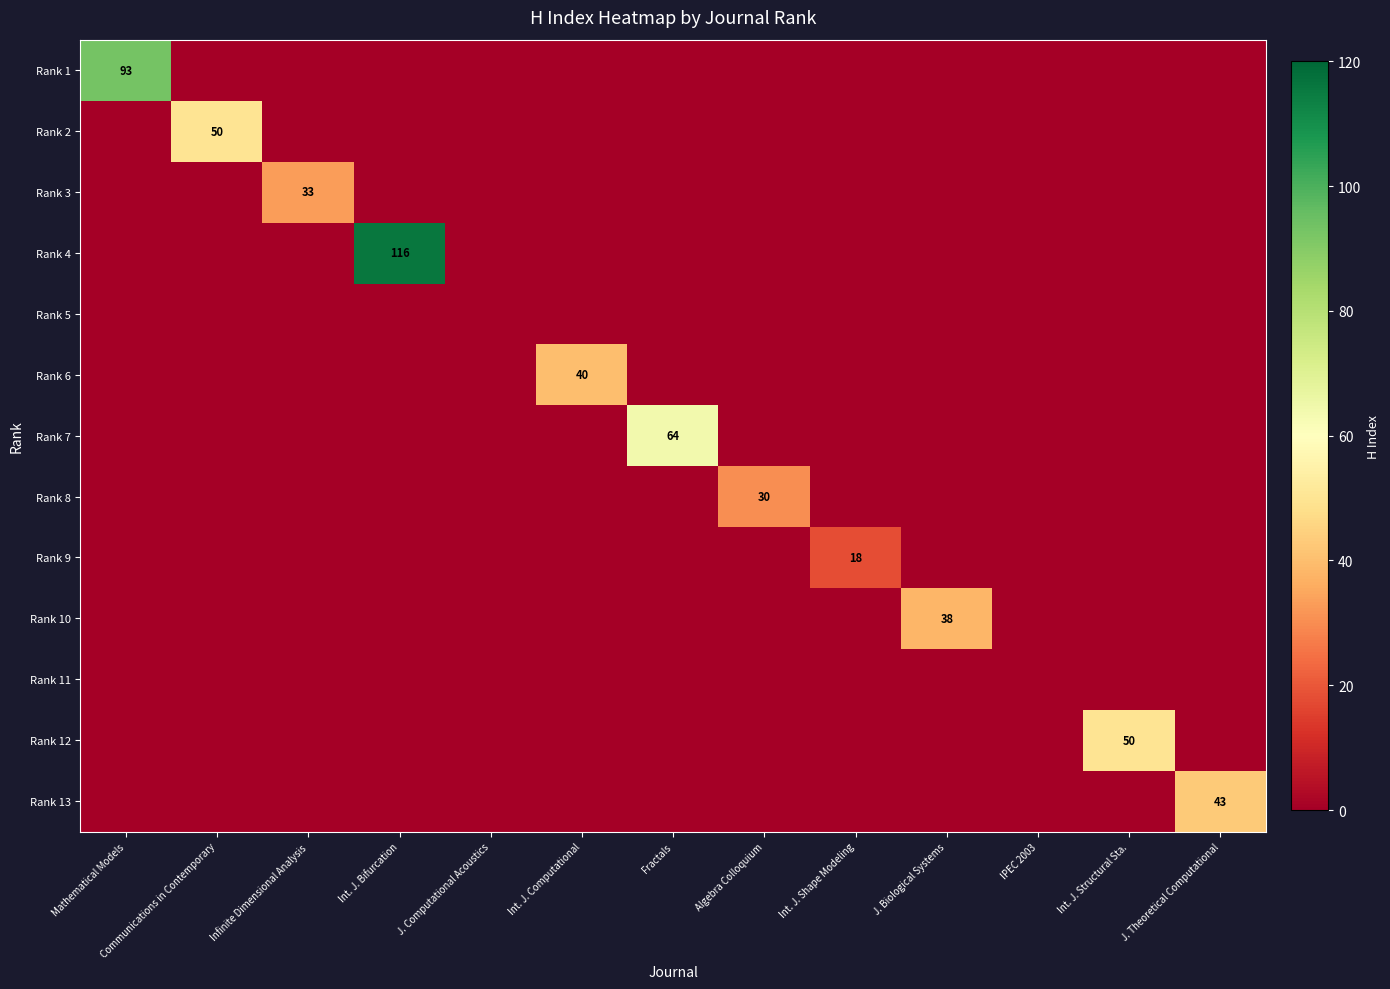

What is the maximum value shown in the chart?

116